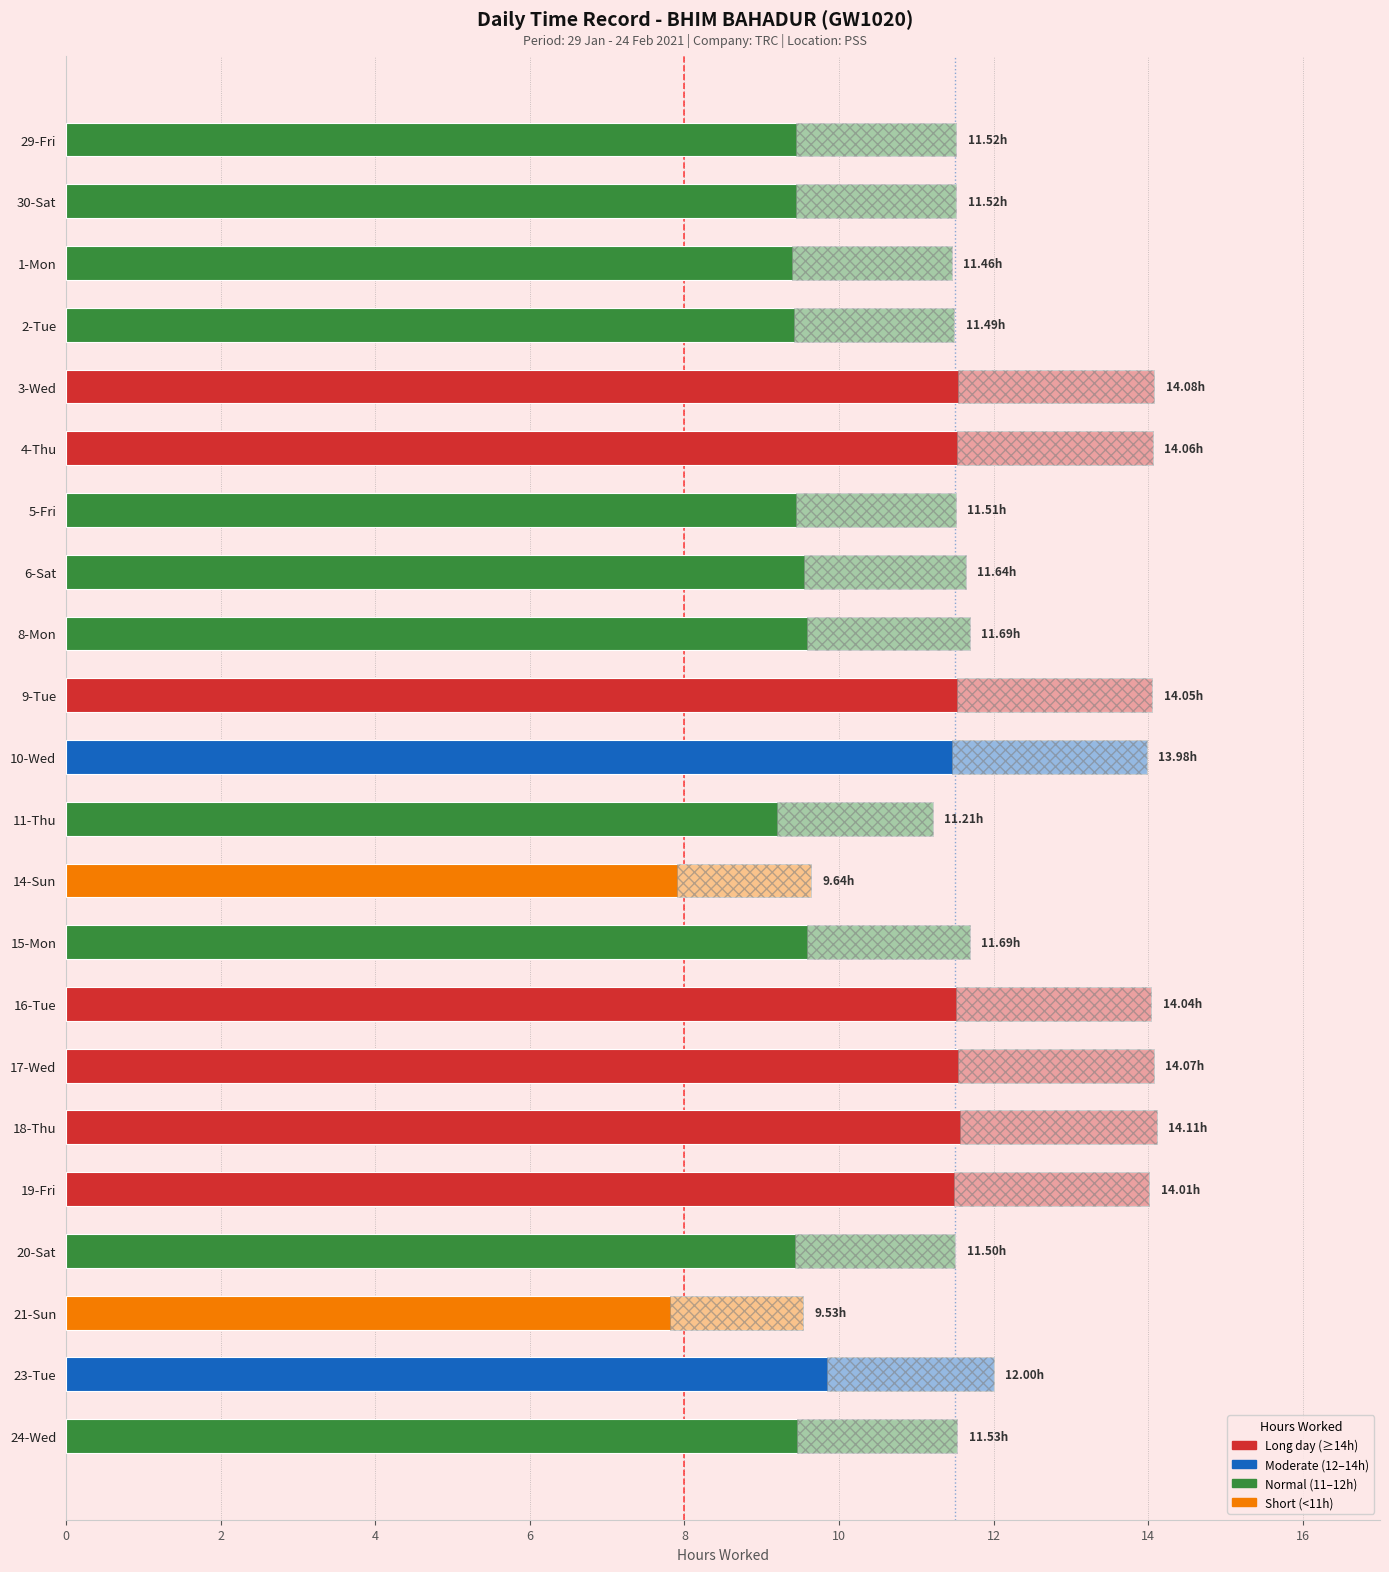

Where is the data nearest to the value 11?

11-Thu